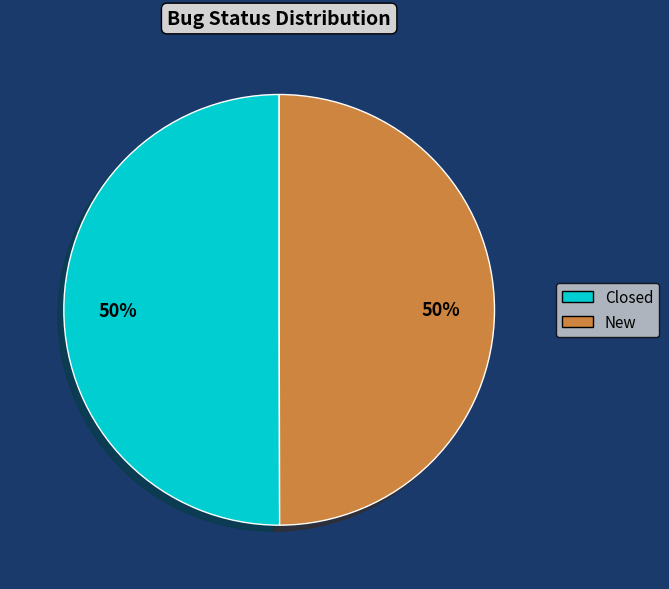

What percentage is the Closed slice, to the nearest percent?

50%